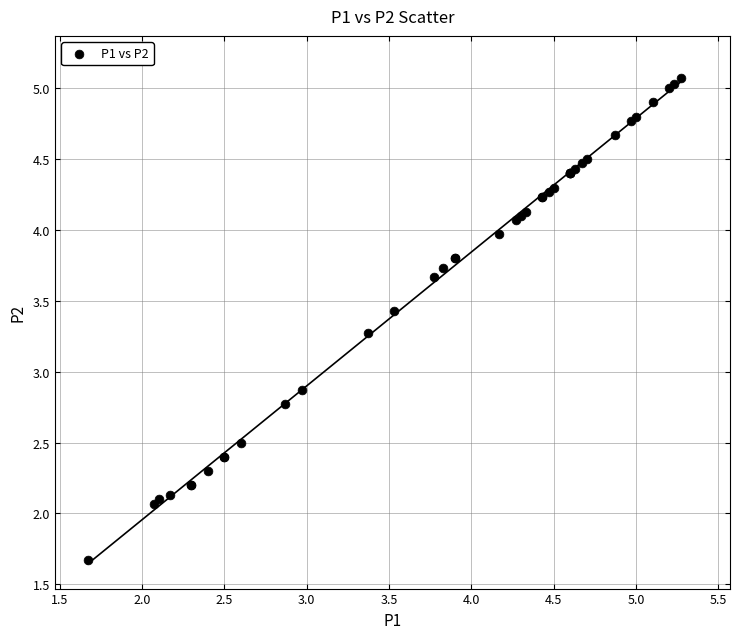

What Y value in the scatter plot is closest to 3?

2.9